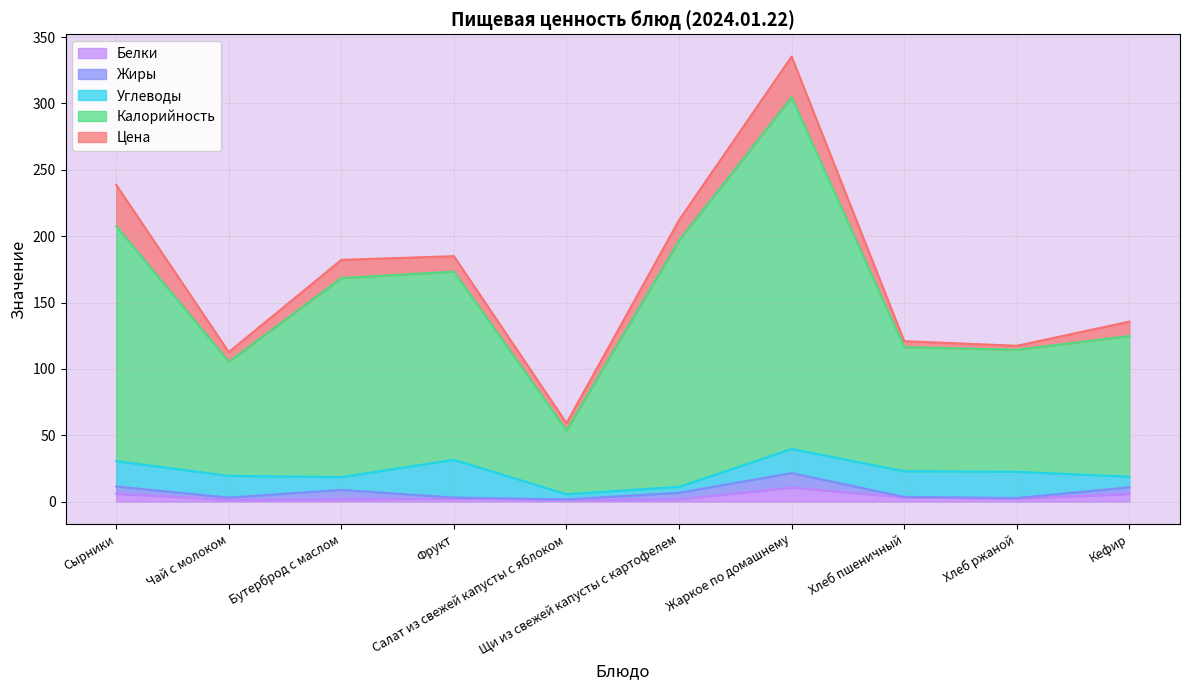

True or false: Цена and Белки cross at least once.

False